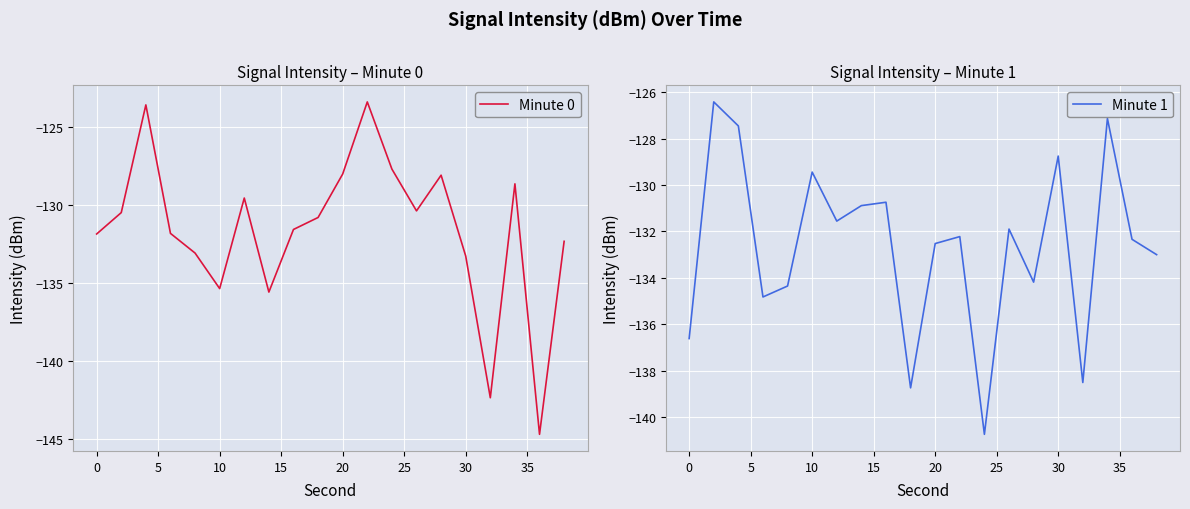

Read the Minute 0 value at 0.

-131.9